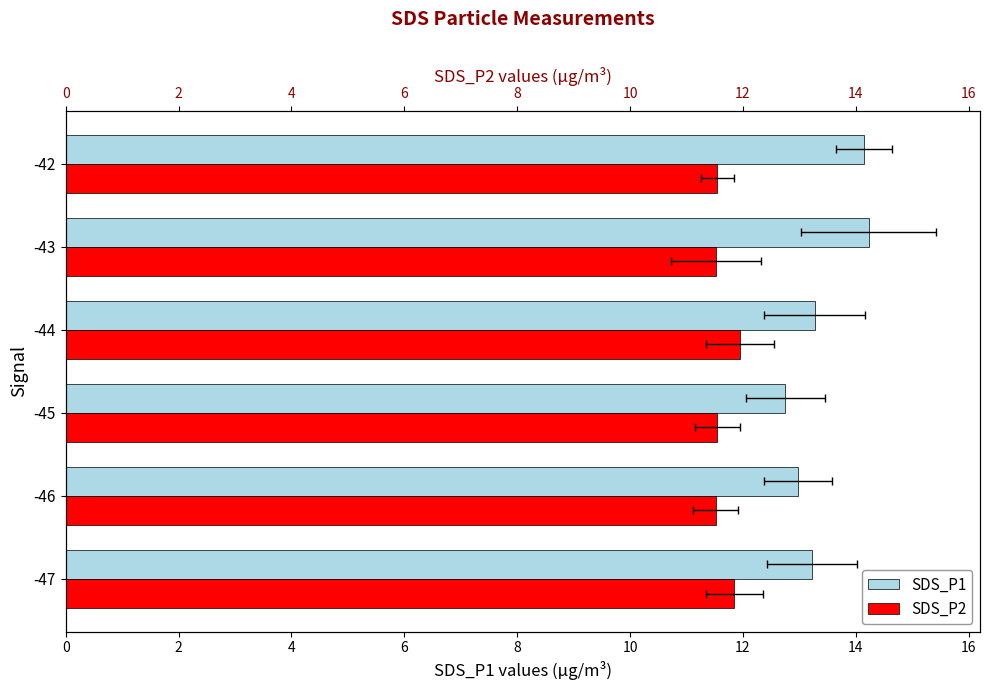

What is the value of the SDS_P1 bar at the 4th from the left?

13.3